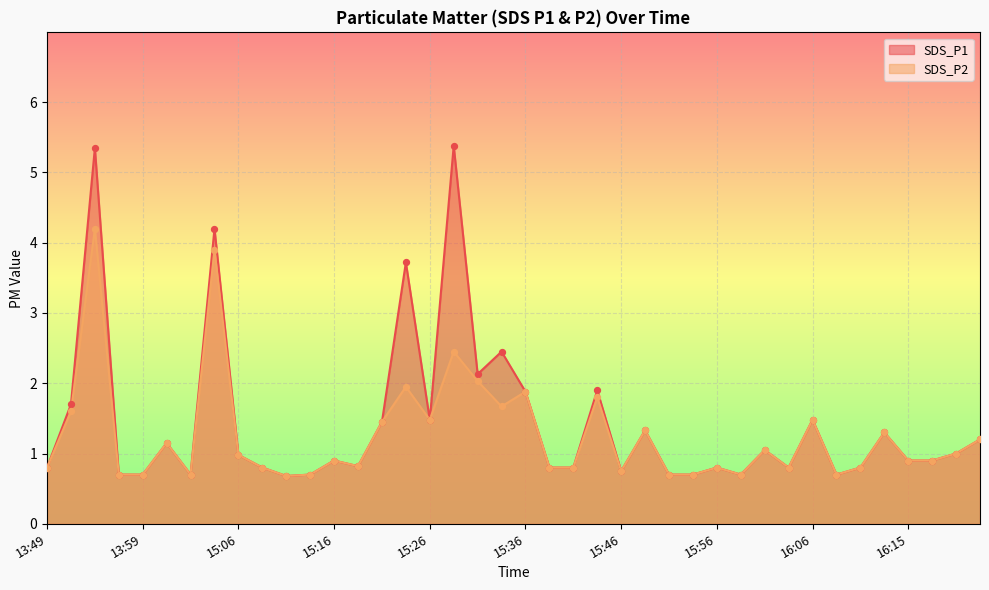

At which category is the sum across all series the highest?

13:54